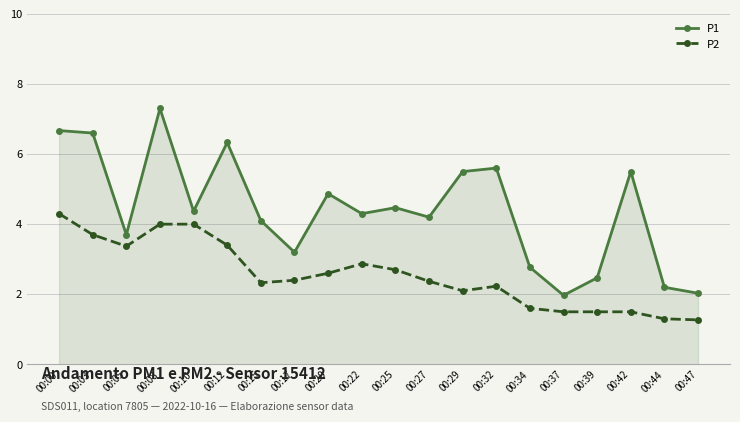

How many data points in P1 are above 4?

13